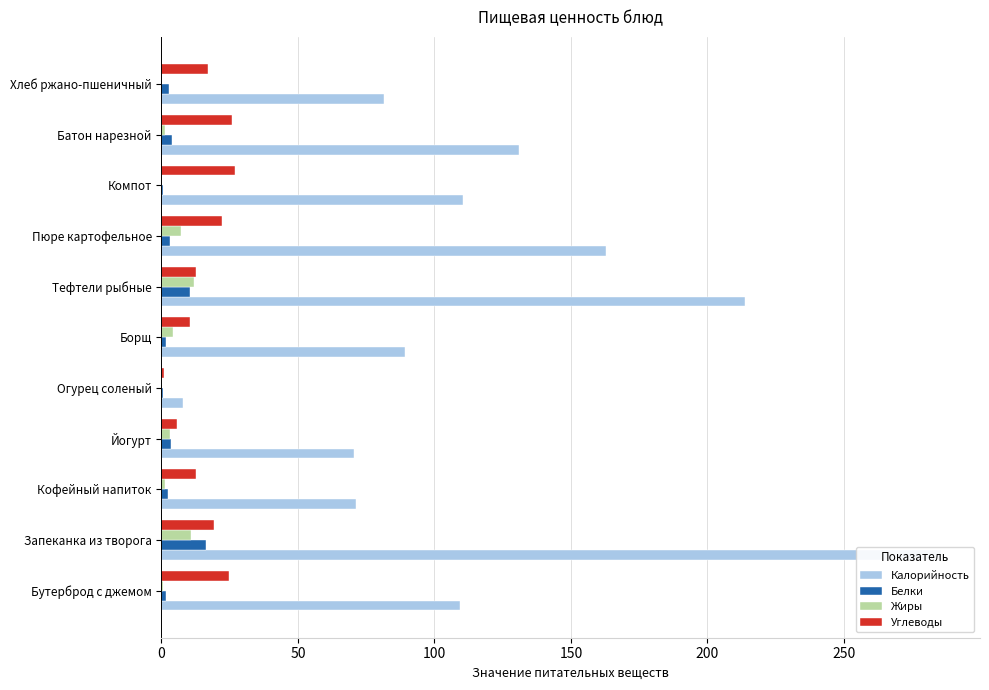

List the series in order of their peak value, lowest first.

Жиры, Белки, Углеводы, Калорийность